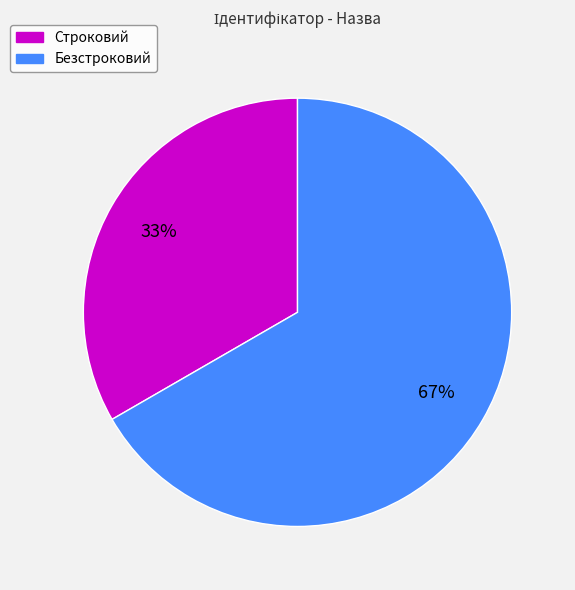

Which slice is the smallest?

Строковий